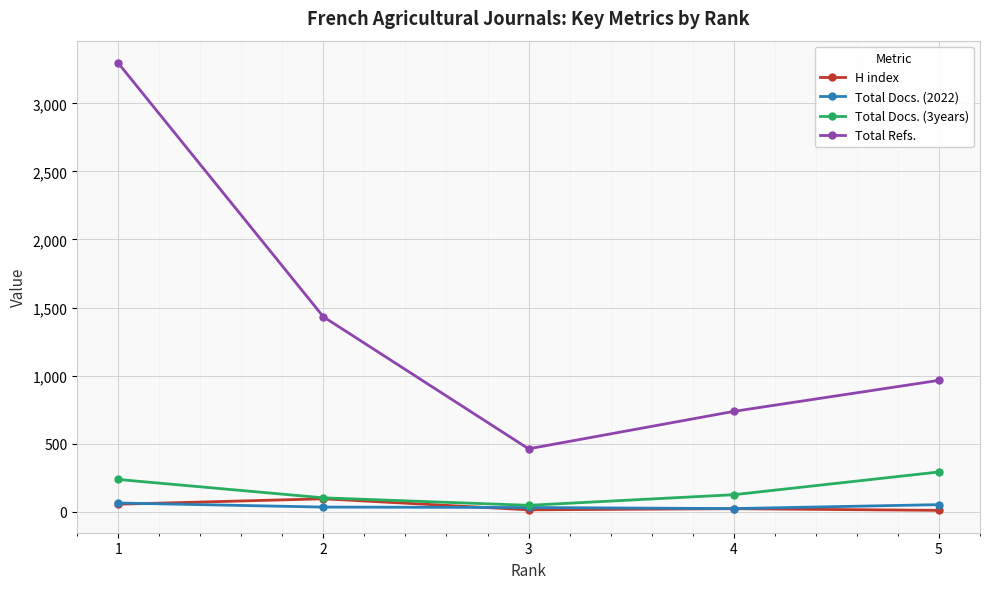

In Total Refs., how many points are lower than both neighbors (excluding endpoints)?

1